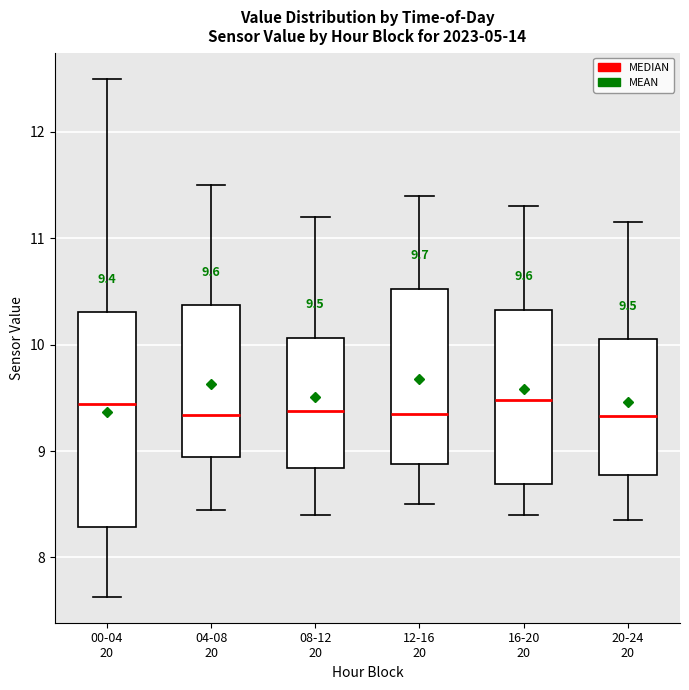

Which box is the tallest, from its lower edge to its upper edge?

00-04 20